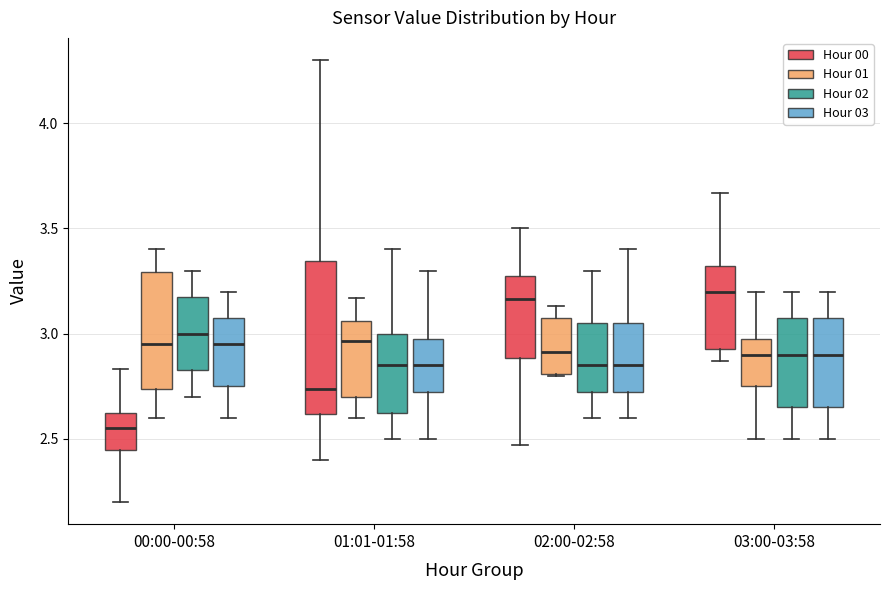

Reading left to right, transcribe this box plot: for each box, give where its median line is, the range the box spans, and where its two whiskers end, as read against the y-axis. The values are not printed on the chart, so give them approximately, as read against the axis.

00:00-00:58 (Hour 00): median 2.55, box 2.45 to 2.60, whiskers 2.20 to 2.85
00:00-00:58 (Hour 01): median 2.95, box 2.75 to 3.30, whiskers 2.60 to 3.40
00:00-00:58 (Hour 02): median 3.00, box 2.85 to 3.20, whiskers 2.70 to 3.30
00:00-00:58 (Hour 03): median 2.95, box 2.75 to 3.10, whiskers 2.60 to 3.20
01:01-01:58 (Hour 00): median 2.75, box 2.60 to 3.35, whiskers 2.40 to 4.30
01:01-01:58 (Hour 01): median 2.95, box 2.70 to 3.05, whiskers 2.60 to 3.15
01:01-01:58 (Hour 02): median 2.85, box 2.65 to 3.00, whiskers 2.50 to 3.40
01:01-01:58 (Hour 03): median 2.85, box 2.75 to 3.00, whiskers 2.50 to 3.30
02:00-02:58 (Hour 00): median 3.15, box 2.90 to 3.30, whiskers 2.45 to 3.50
02:00-02:58 (Hour 01): median 2.90, box 2.80 to 3.10, whiskers 2.80 to 3.15
02:00-02:58 (Hour 02): median 2.85, box 2.75 to 3.05, whiskers 2.60 to 3.30
02:00-02:58 (Hour 03): median 2.85, box 2.75 to 3.05, whiskers 2.60 to 3.40
03:00-03:58 (Hour 00): median 3.20, box 2.95 to 3.30, whiskers 2.85 to 3.65
03:00-03:58 (Hour 01): median 2.90, box 2.75 to 3.00, whiskers 2.50 to 3.20
03:00-03:58 (Hour 02): median 2.90, box 2.65 to 3.10, whiskers 2.50 to 3.20
03:00-03:58 (Hour 03): median 2.90, box 2.65 to 3.10, whiskers 2.50 to 3.20